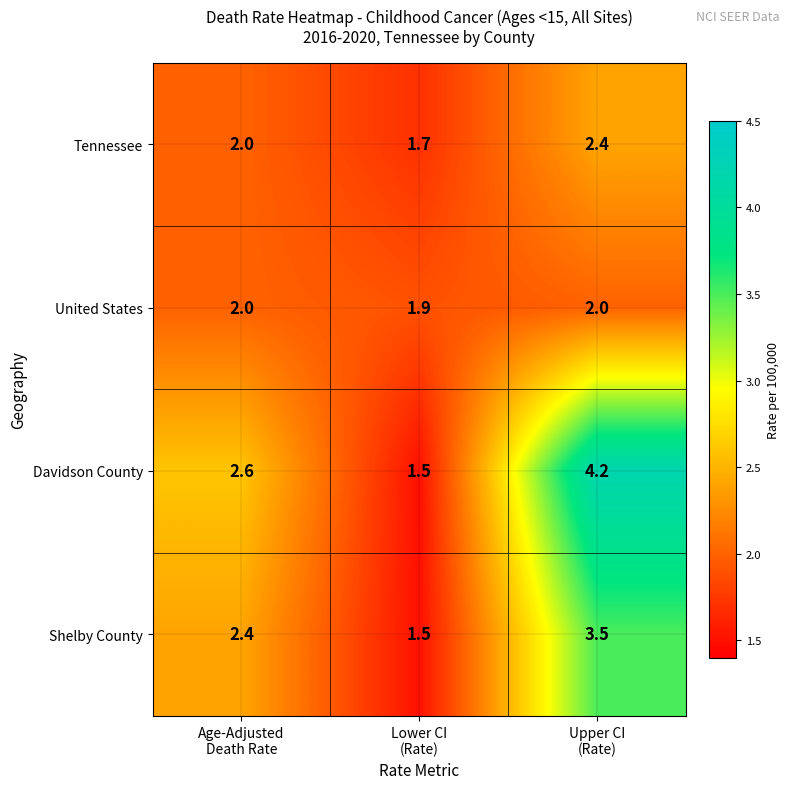

Which series has the widest spread of values?

Davidson County